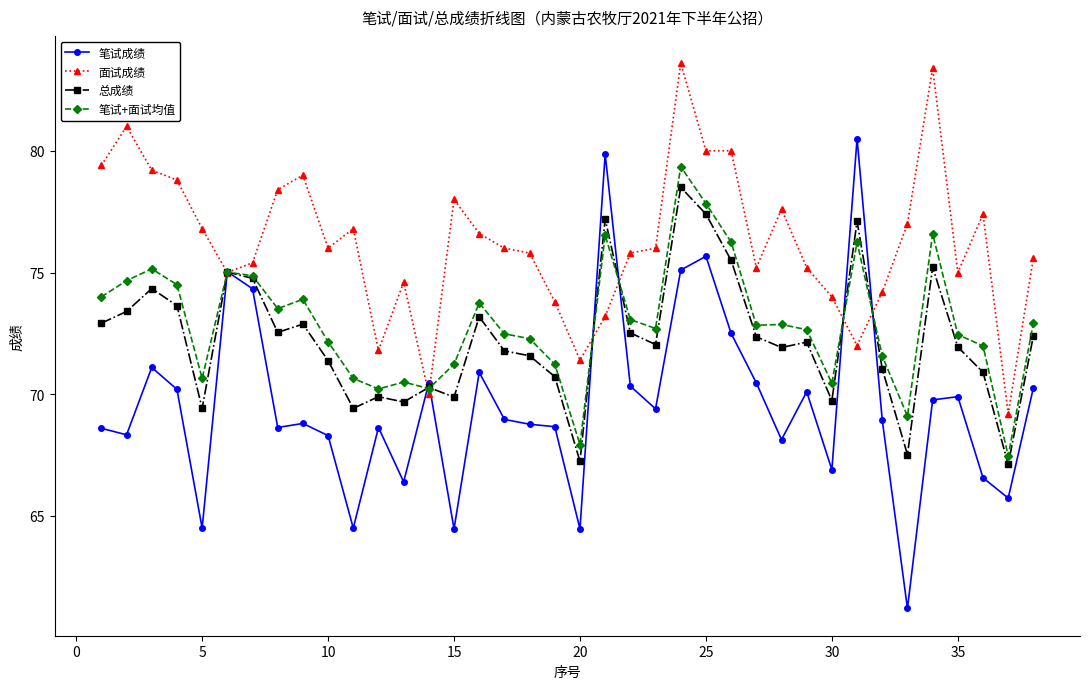

What is the maximum value shown in the chart?

83.6